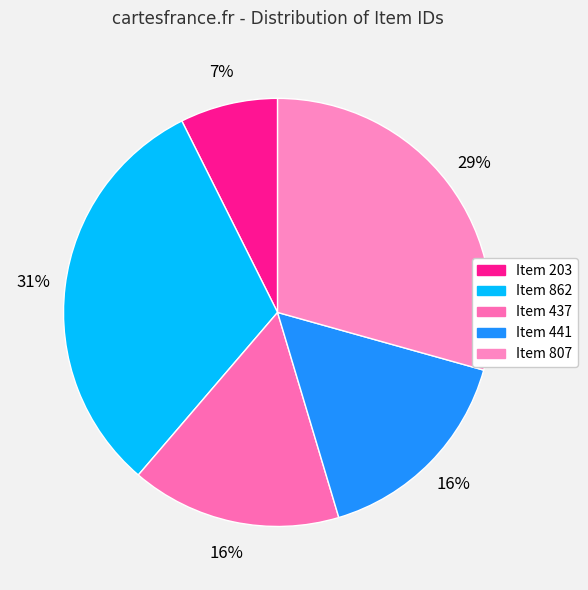

To the nearest percent, what is the combined percentage of Item 807 and Item 862?

61%